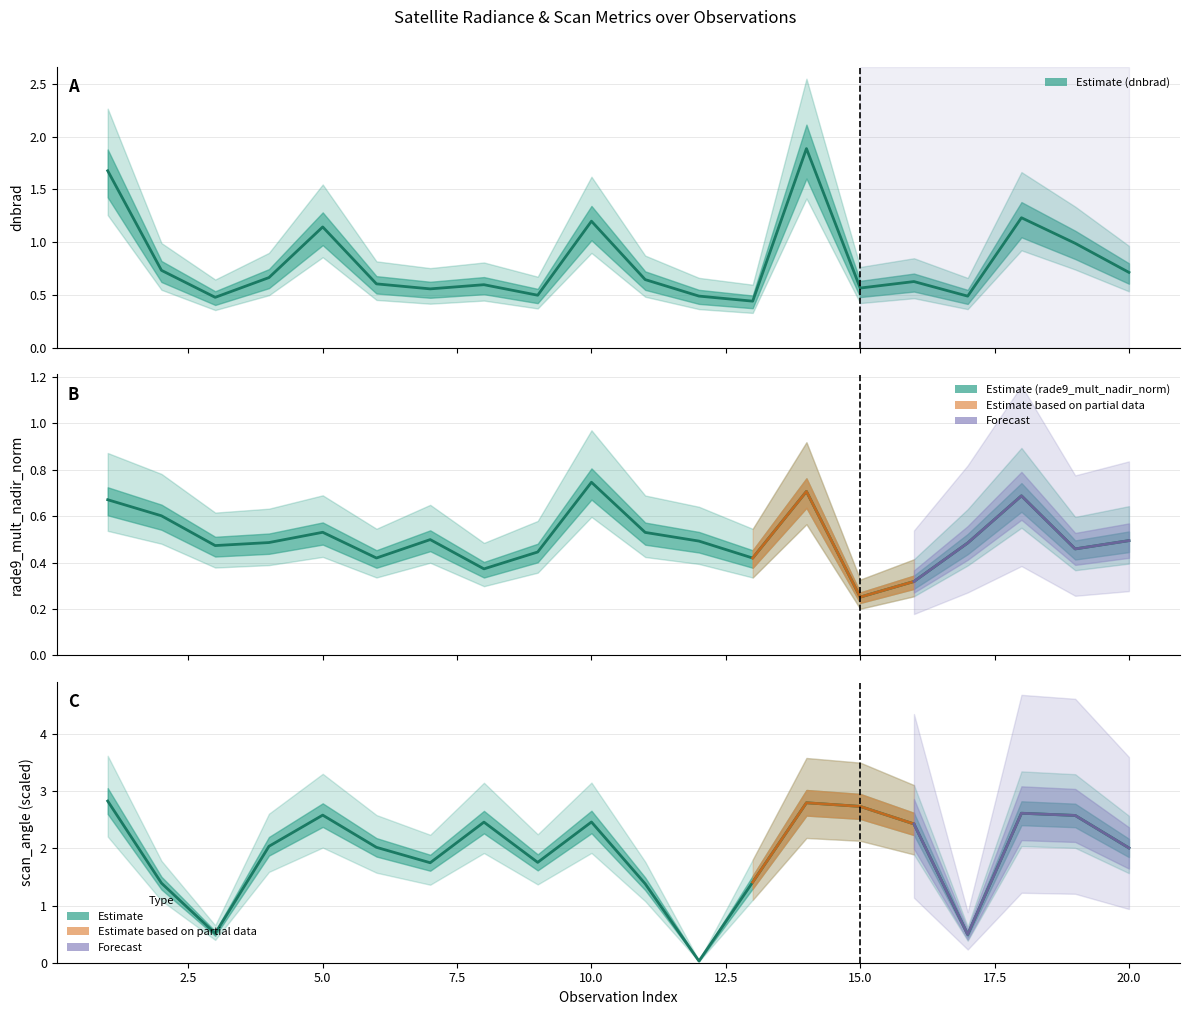

At which category does rade9_mult_nadir_norm reach its first local valley?

3